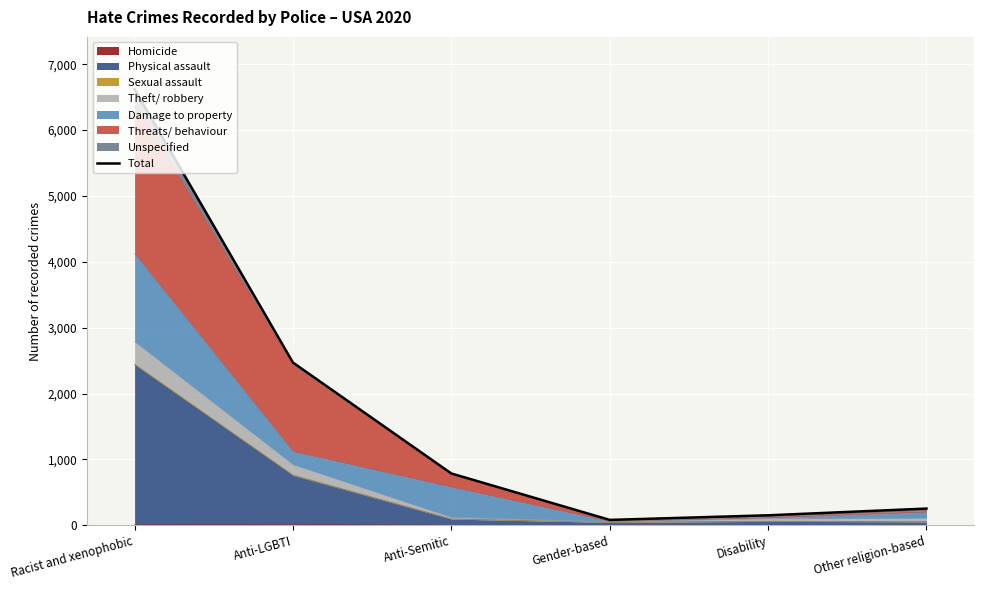

Rank the categories by value from lowest to highest.

Gender-based, Disability, Other religion-based, Anti-Semitic, Anti-LGBTI, Racist and xenophobic